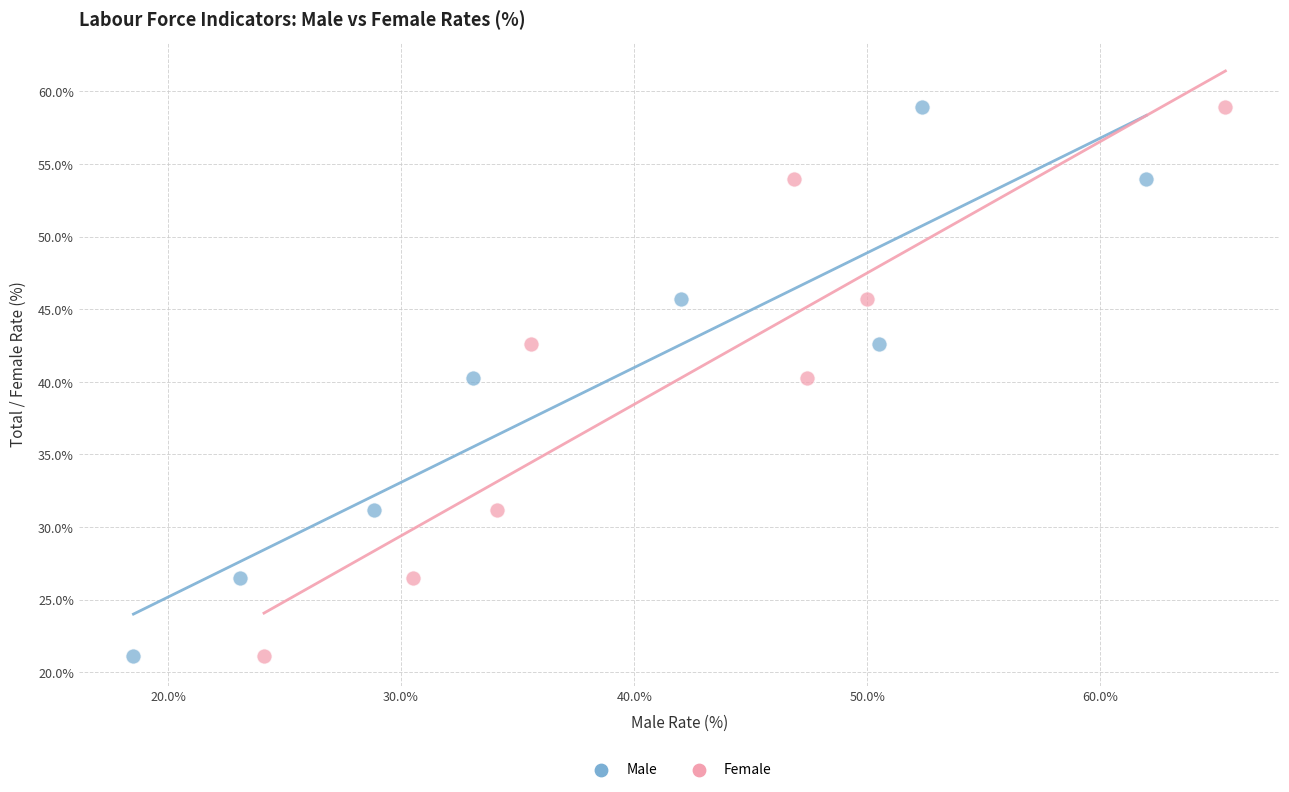

What are all the series names shown in the legend?

Male, Female